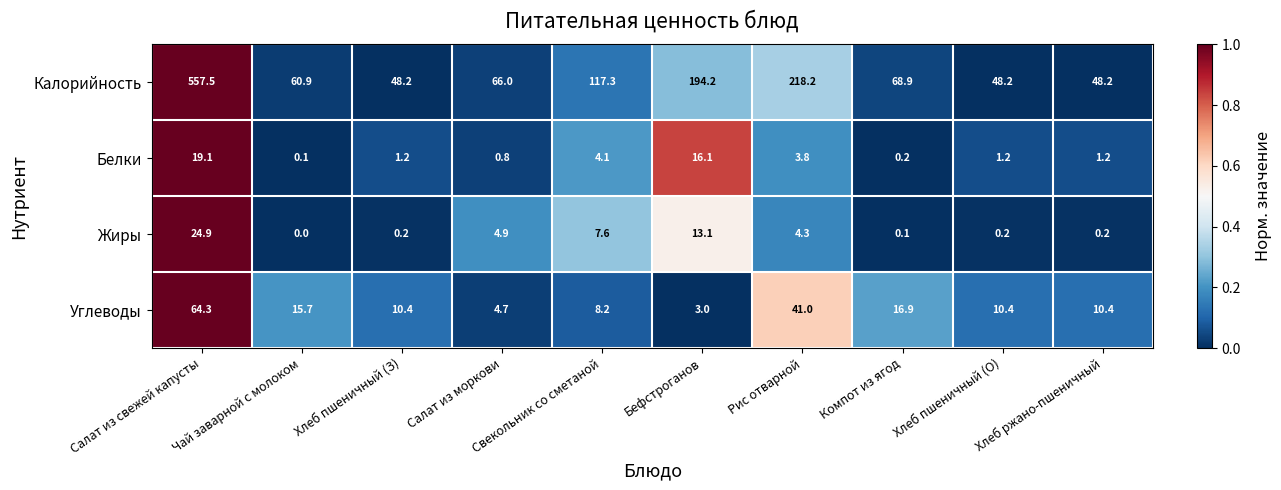

The value of Белки at Хлеб ржано-пшеничный is 1.2. True or false?

True